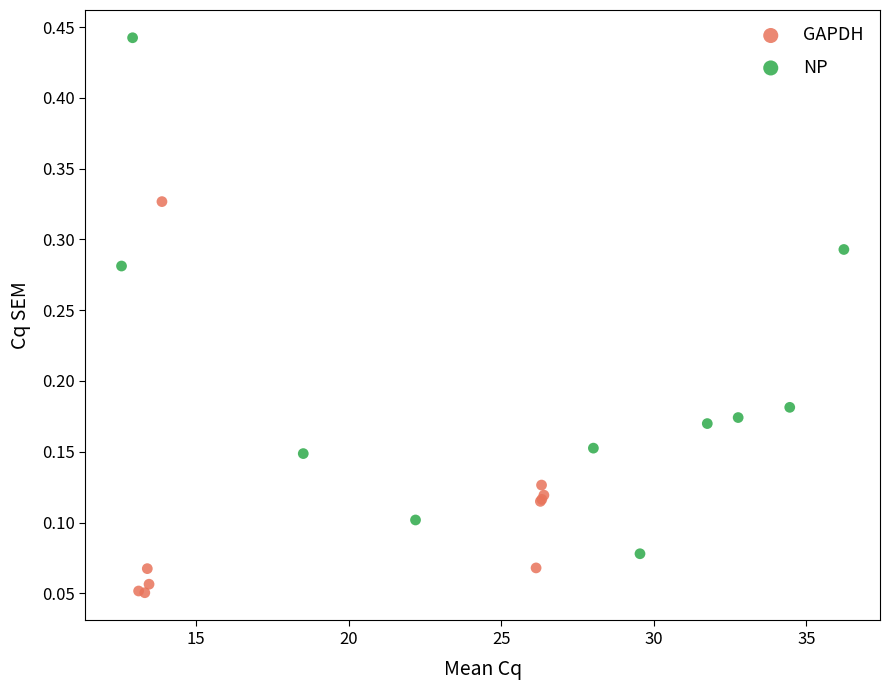

Which series contains the highest Y value?

NP